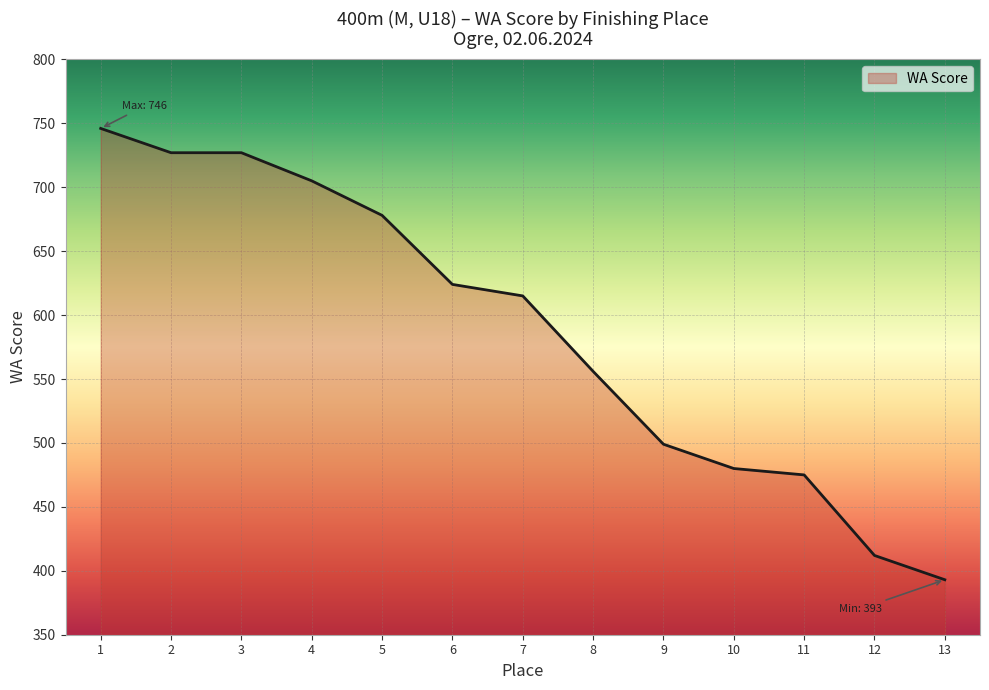

How many series are shown in this chart?

1